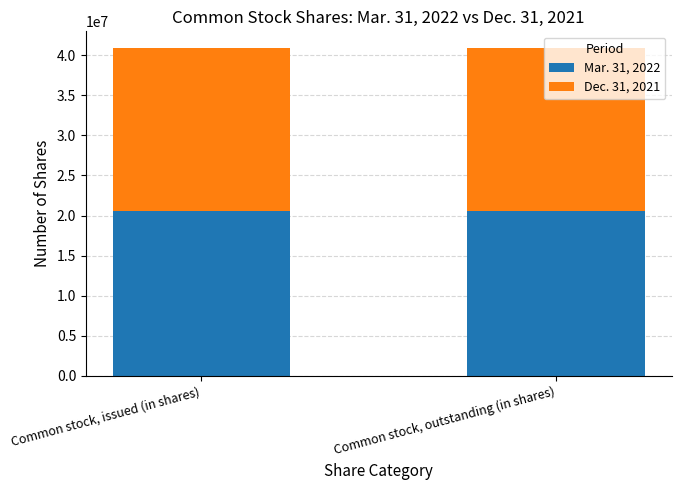

What is the lowest value of the Mar. 31, 2022 series?

20546583